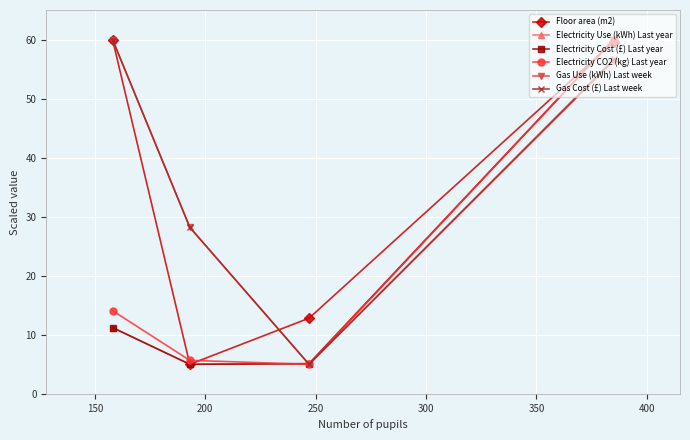

What is the smallest value displayed?

5.0